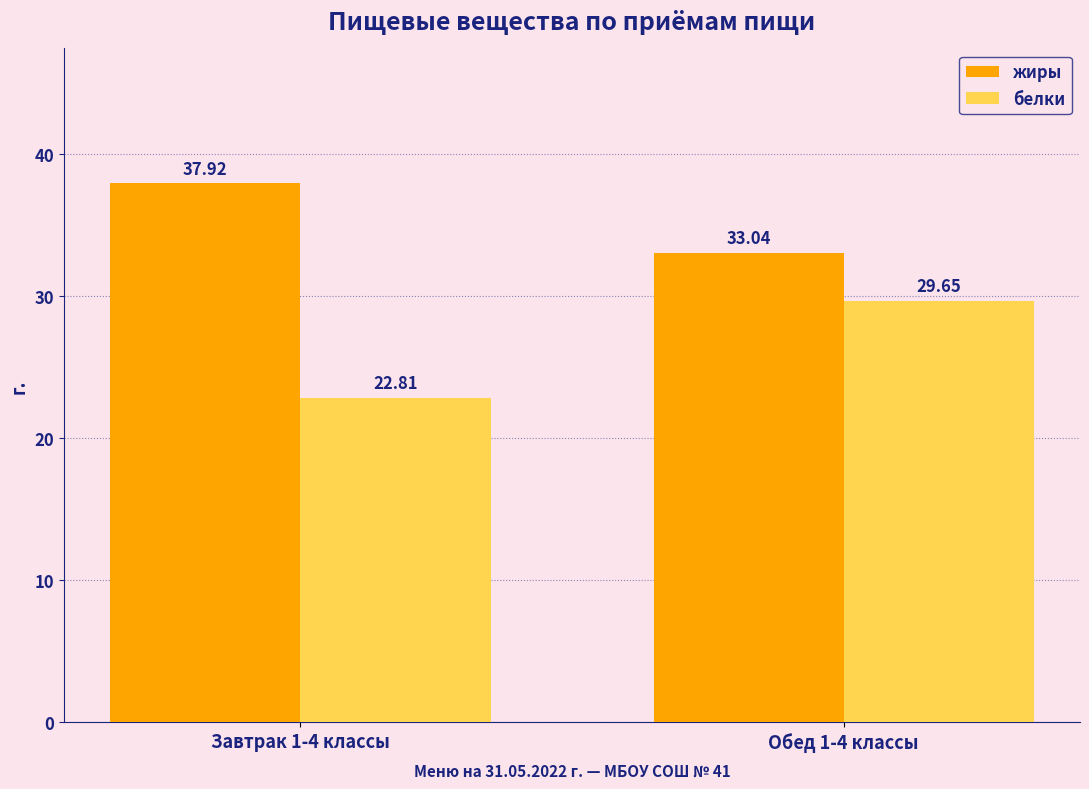

Between Завтрак 1-4 классы and Обед 1-4 классы, which series saw the biggest shift?

белки